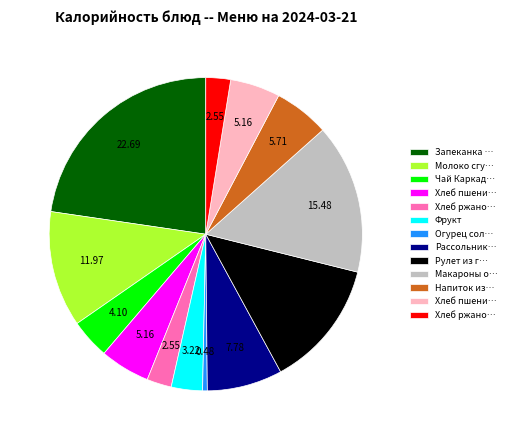

Is there a majority slice in this chart?

No